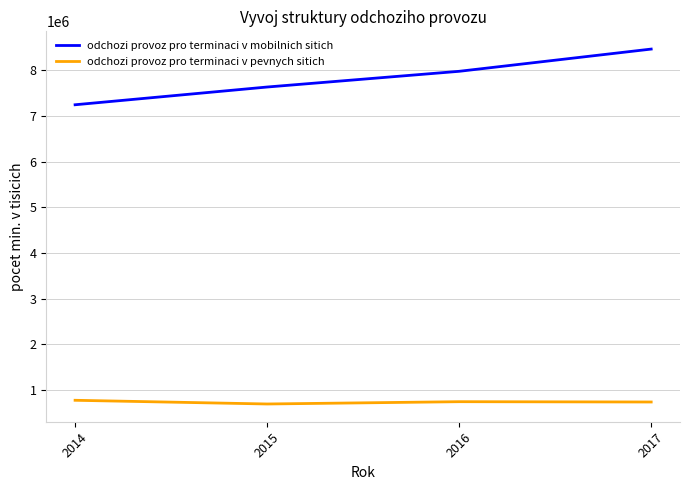

List the labels in order of odchozi provoz pro terminaci v mobilnich sitich value, smallest first.

2014, 2015, 2016, 2017